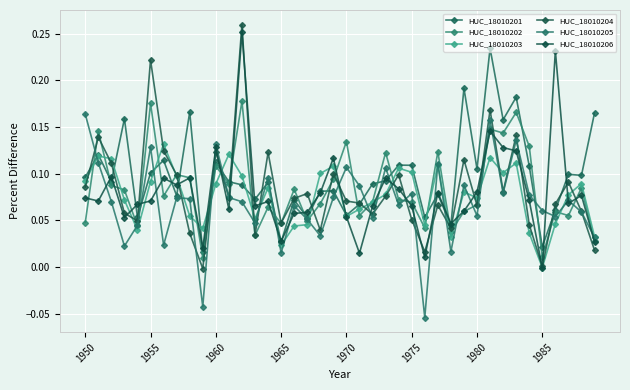

Which series has the largest range (max minus min)?

HUC_18010204